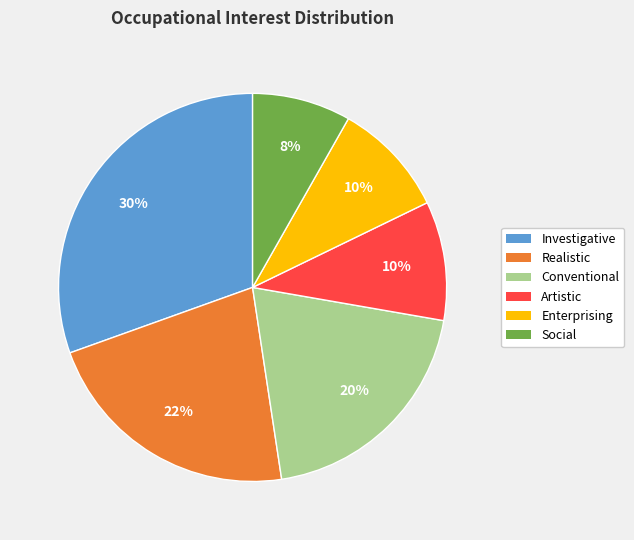

Do Enterprising and Realistic together represent more than half of the pie?

No